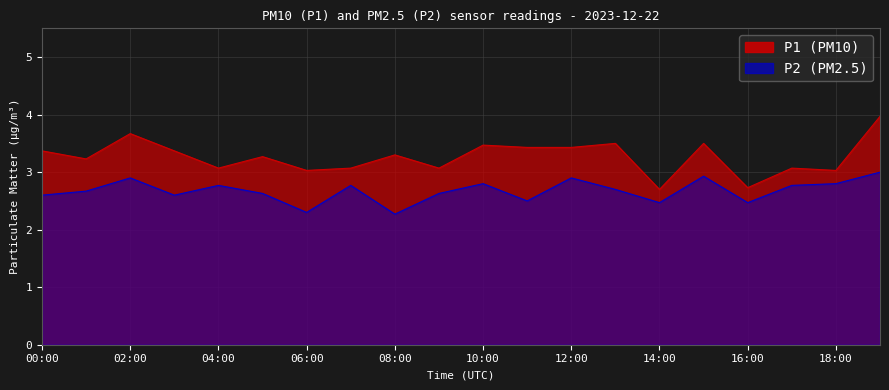

Which series has the largest range (max minus min)?

P1